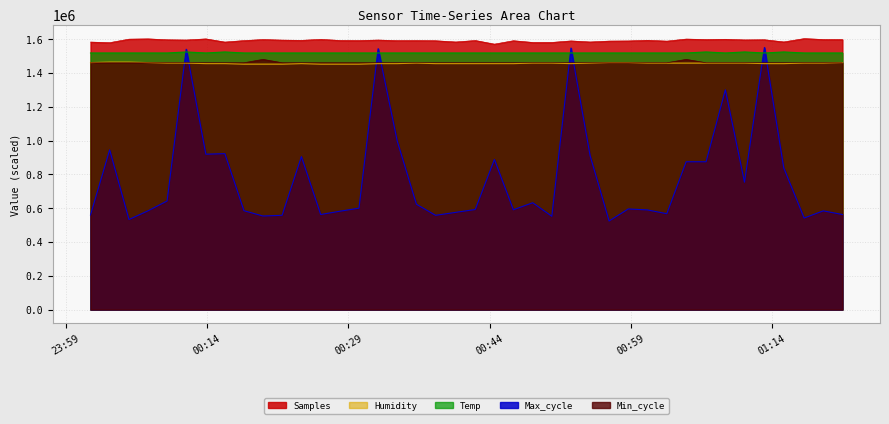

How many Humidity values are between 1455000 and 1458000?

27